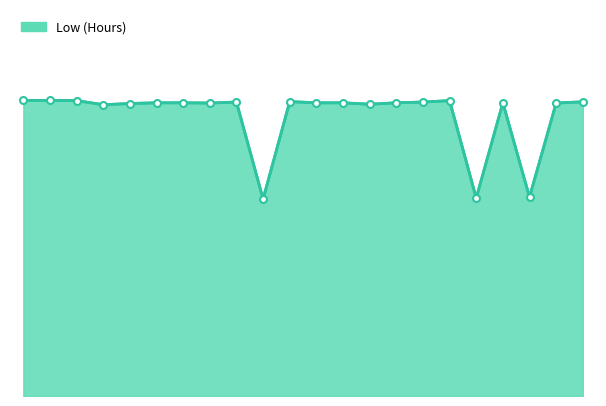

True or false: there are more than 2 points higher than both neighbors.

True